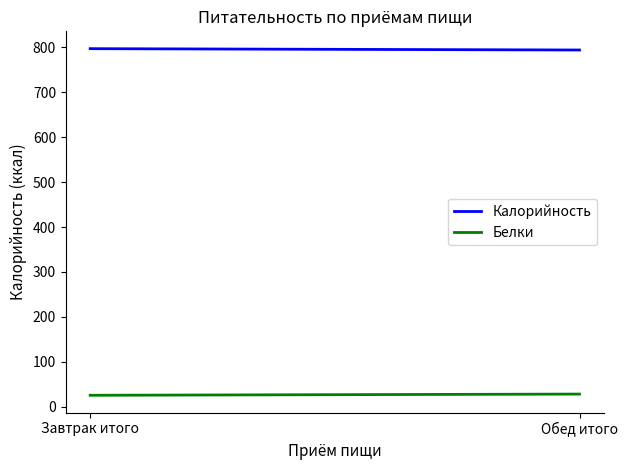

What is the sum of the Белки values at Обед итого and Завтрак итого?

53.7